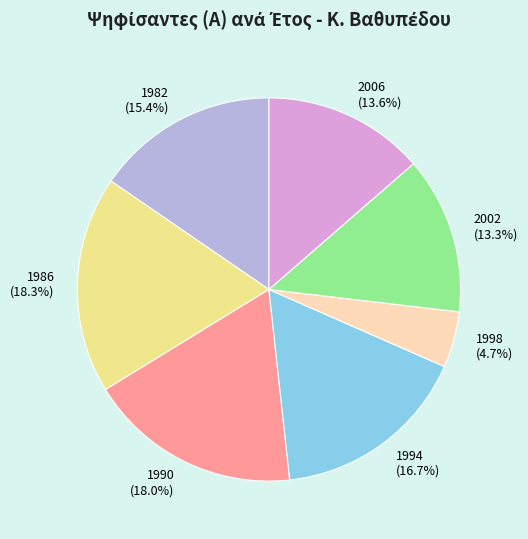

What percentage do 1998 and 2006 together represent?

18.3%